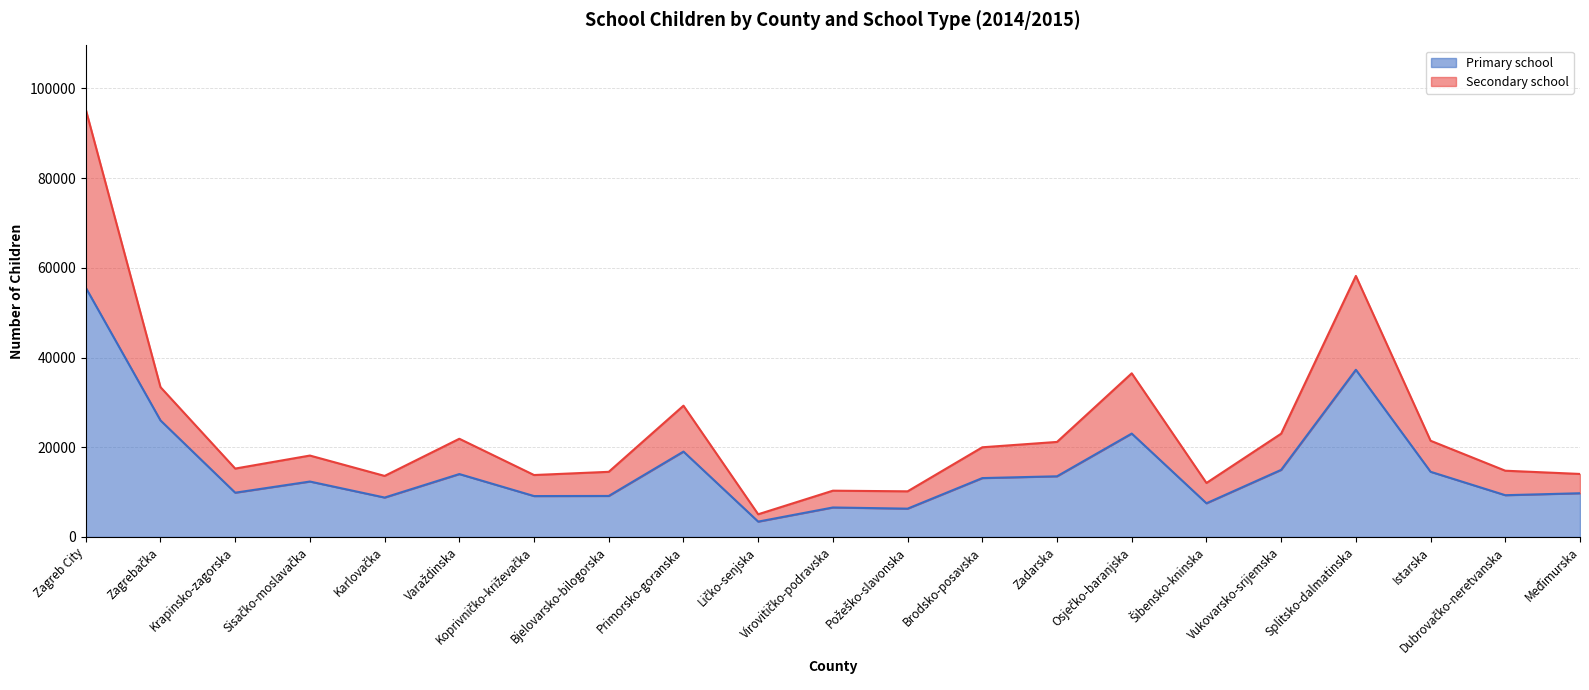

True or false: Secondary school has more than 2 points higher than both neighbors.

True